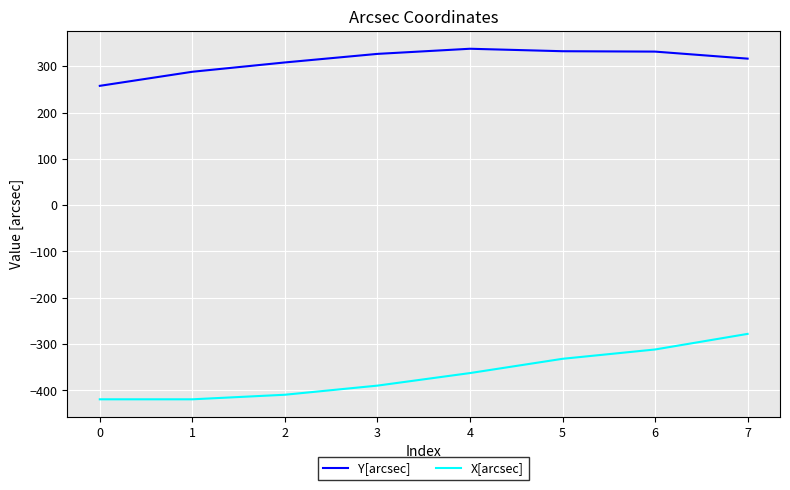

What is the average value of the X[arcsec] series?

-365.1